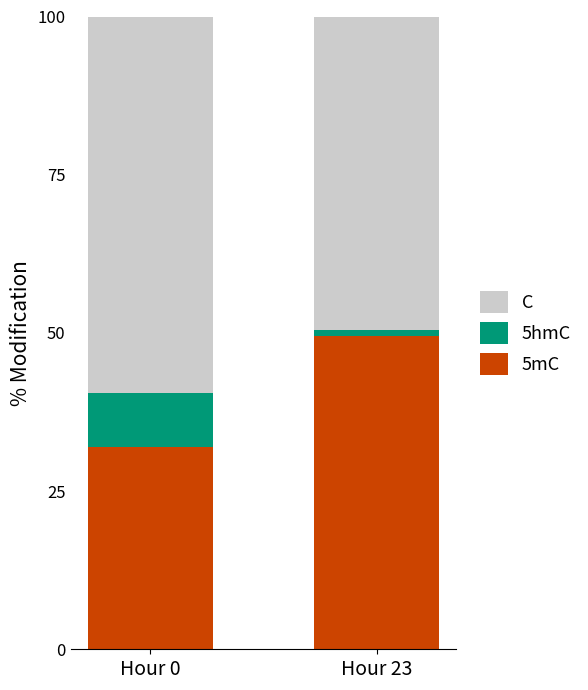

What is the total value across all series at Hour 0?

100.0